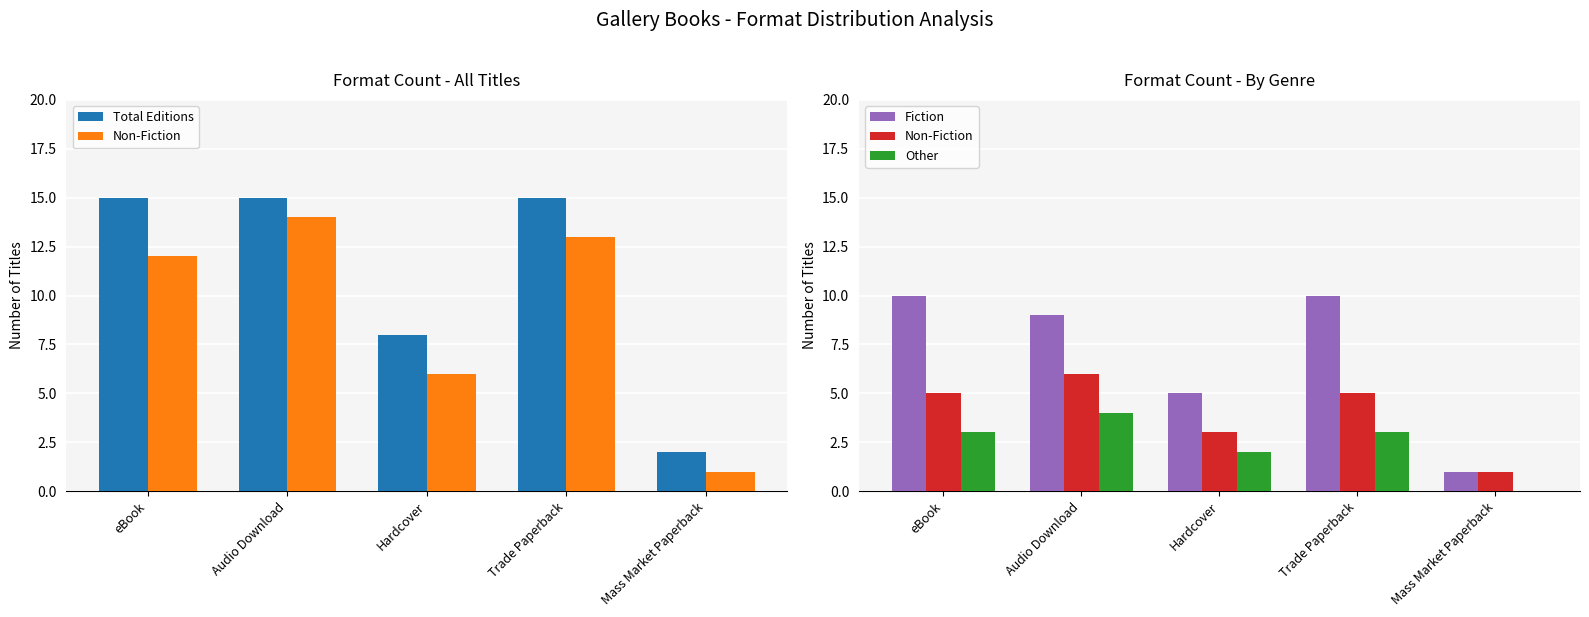

Rank the series by their maximum value, from lowest to highest.

Other, Non-Fiction, Fiction, Total Editions